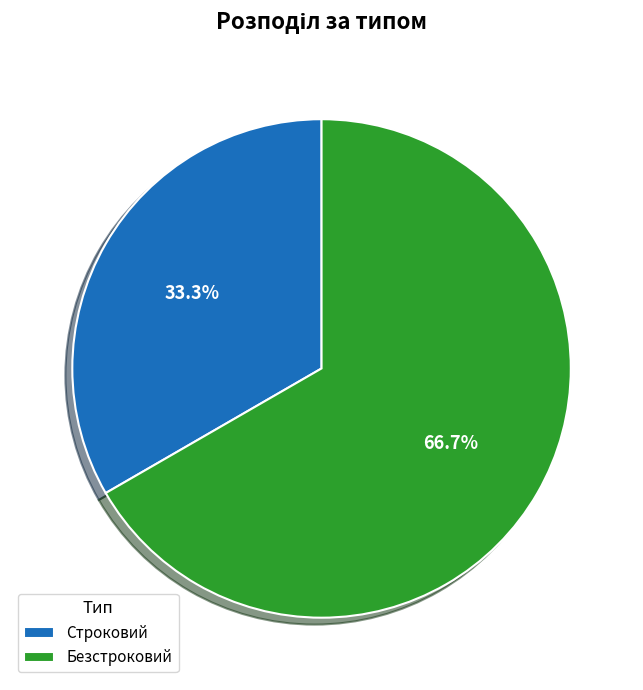

Which category has the smallest portion of the pie?

Строковий